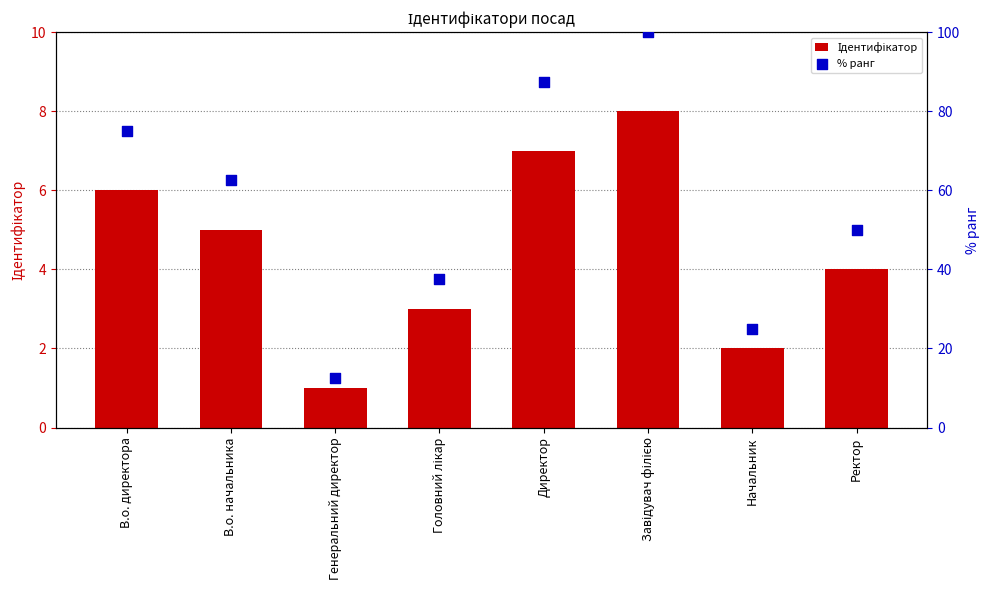

What is the total value across all series at Головний лікар?

40.5